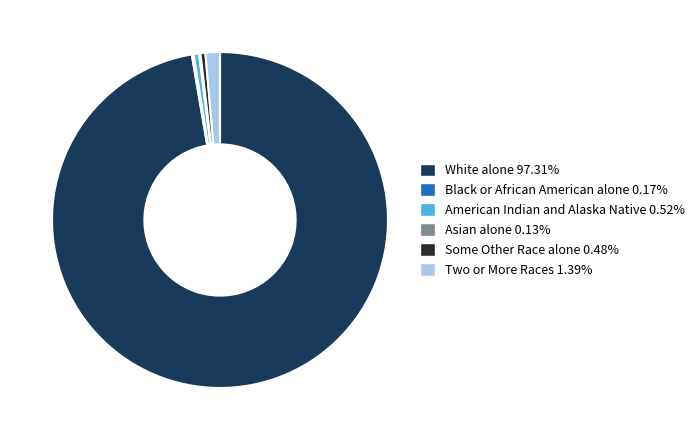

Combined, do Two or More Races 1.39% and White alone 97.31% account for over 50%?

Yes